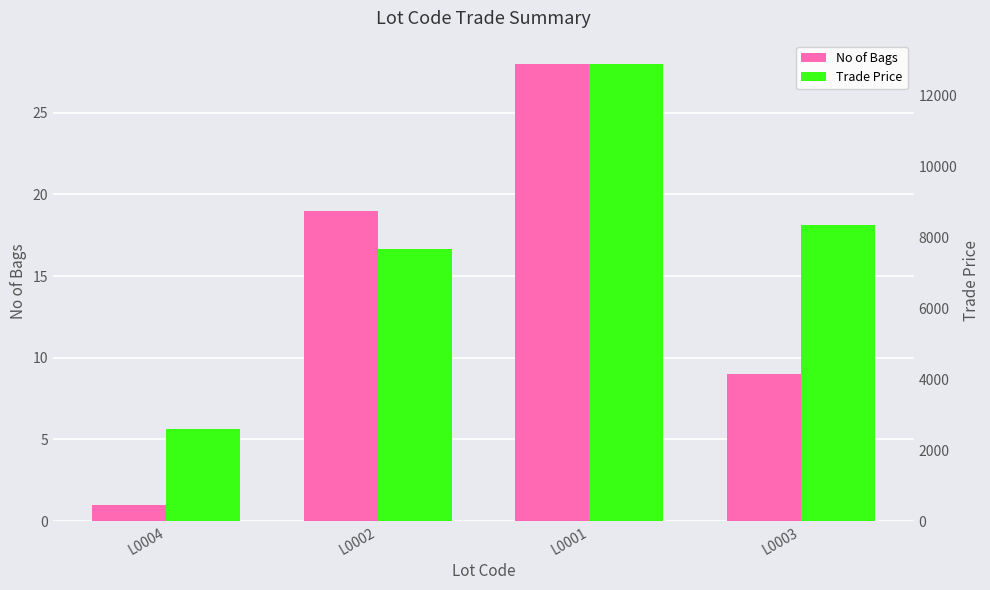

Which series changed the most between L0001 and L0003?

Trade Price